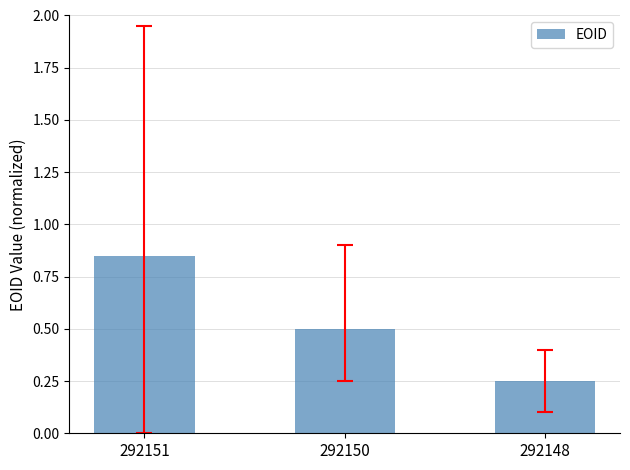

How many bars are there in total?

3